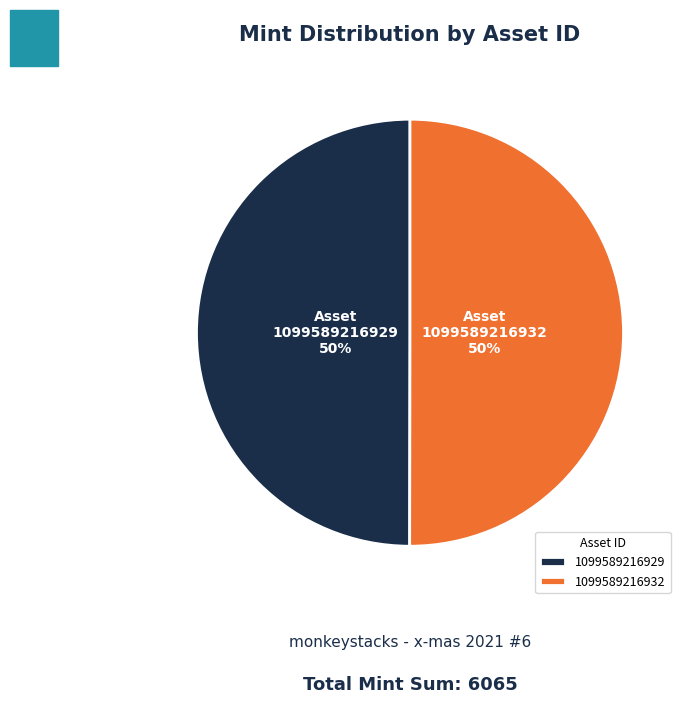

To the nearest percent, what is the average slice percentage?

50%